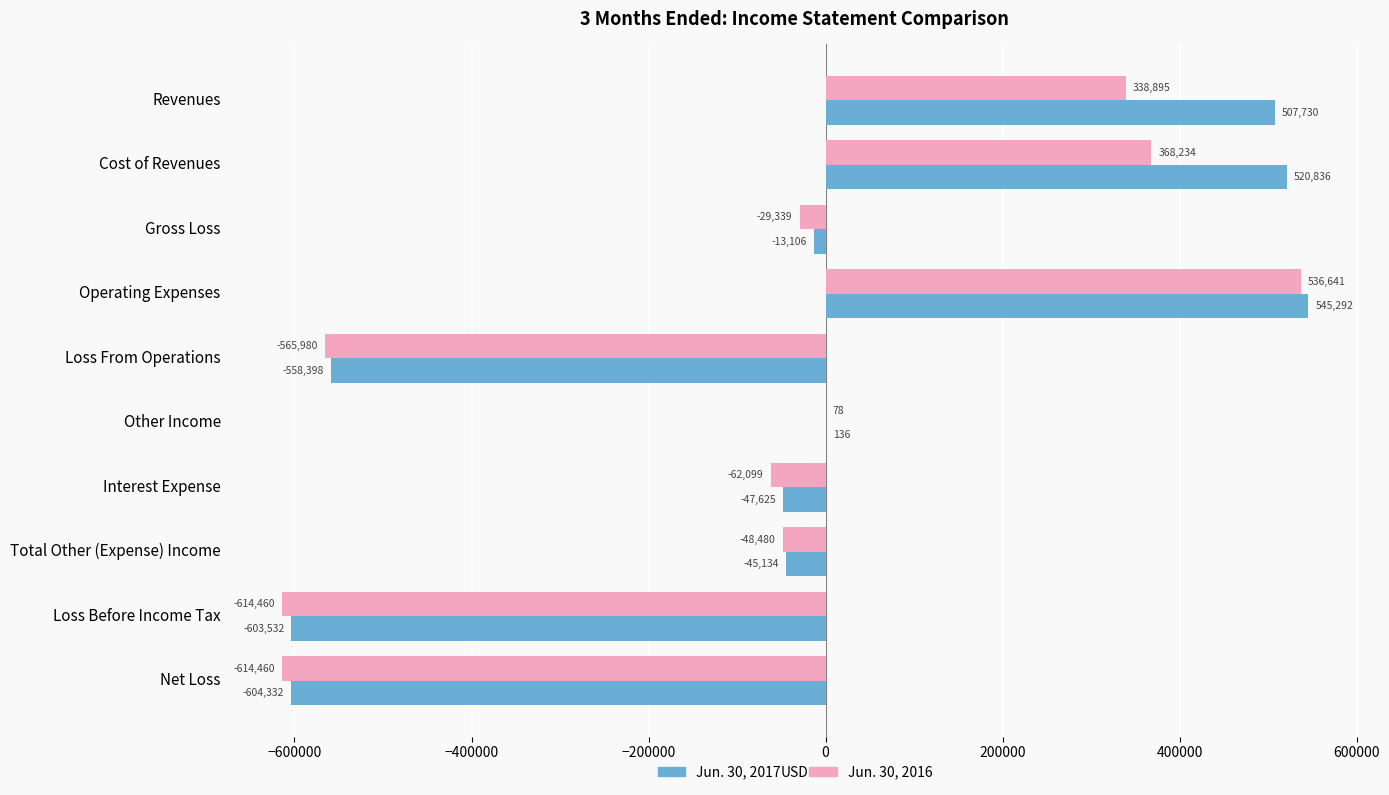

Between Gross Loss and Loss Before Income Tax, which series saw the biggest shift?

Jun. 30, 2017